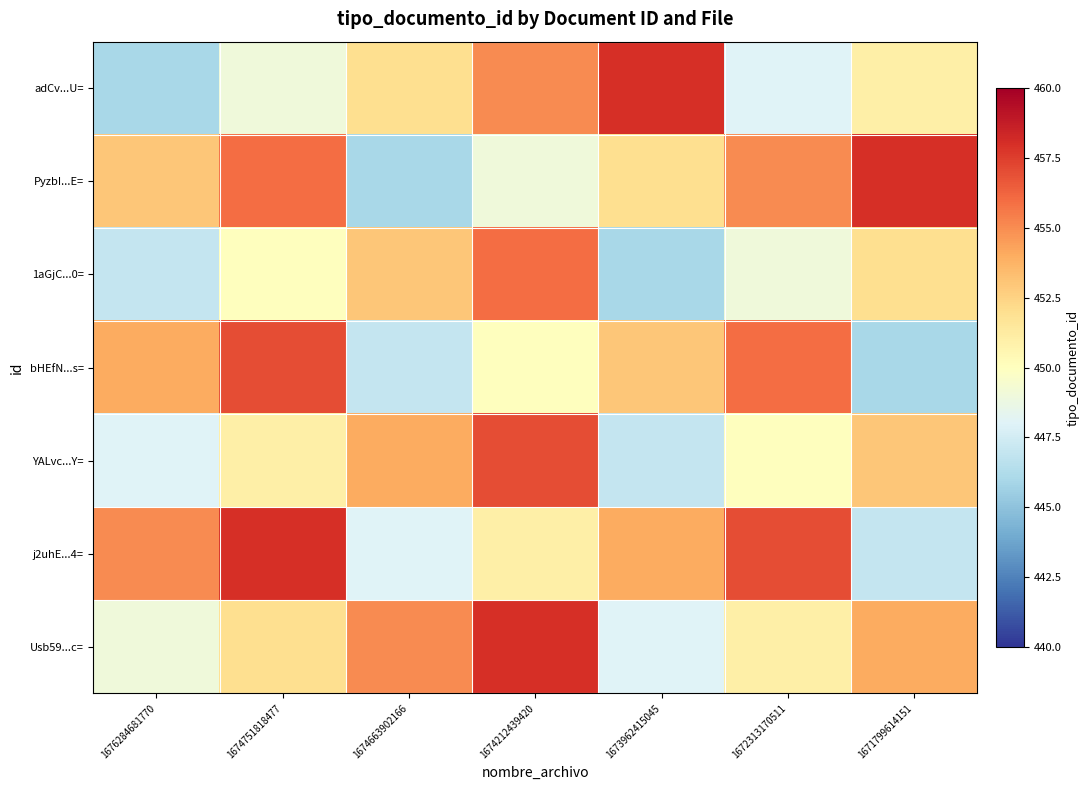

Which has a higher value, 1673962415045 or 1674751818477?

1673962415045